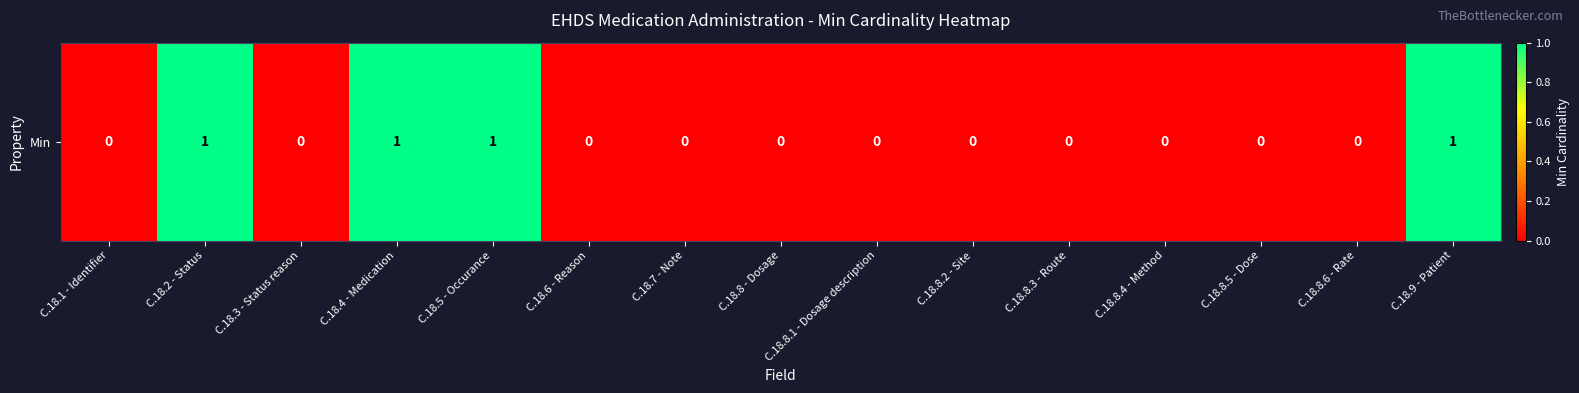

How many data points does each series have?

15